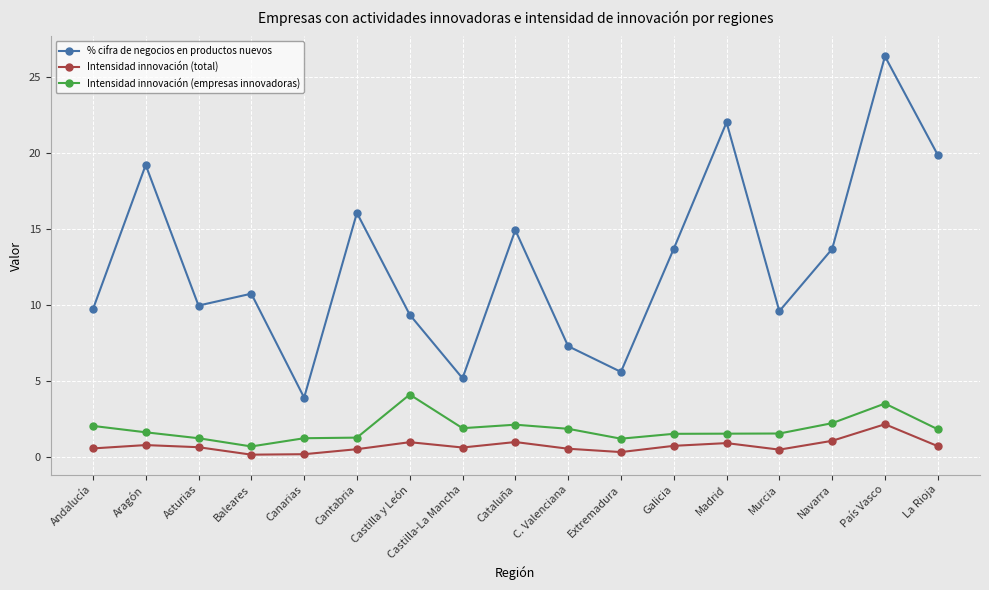

Count the number of data series in this chart.

3